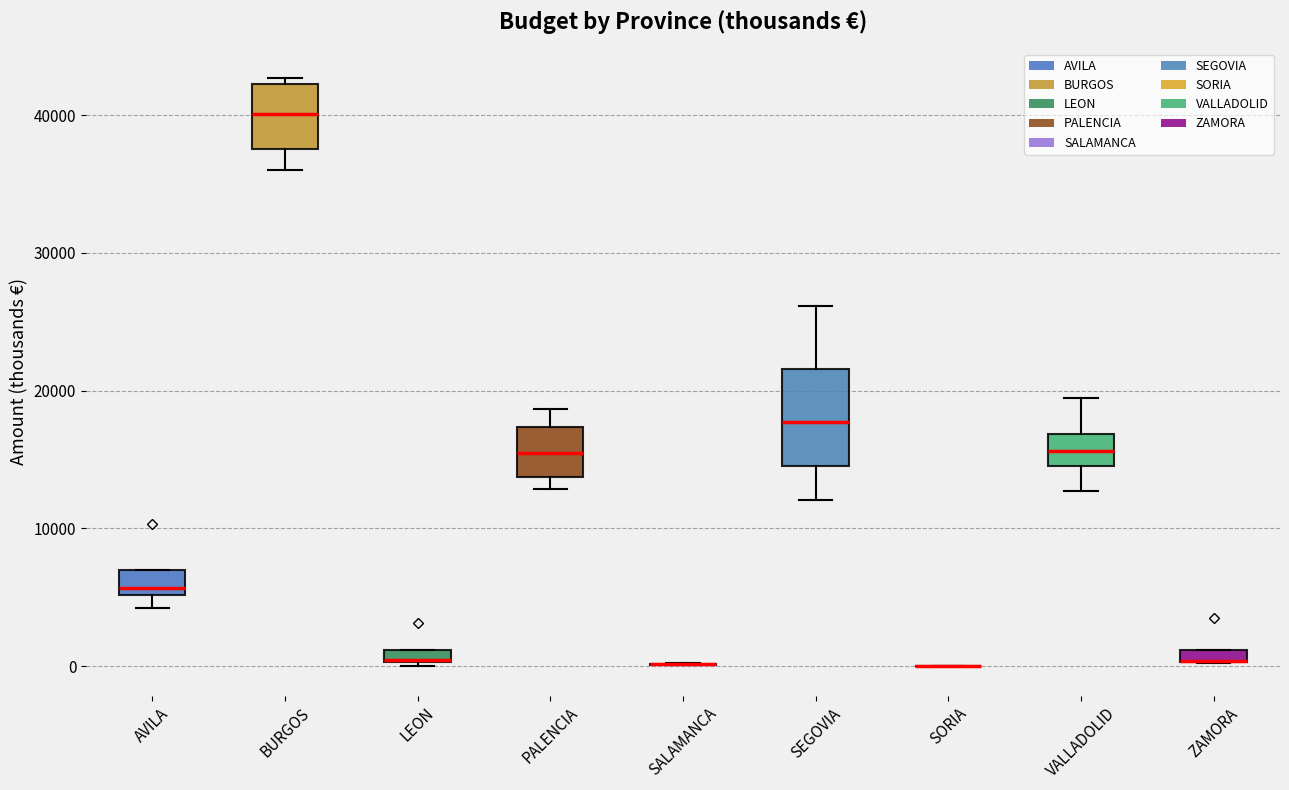

Which box is the tallest, from its lower edge to its upper edge?

SEGOVIA